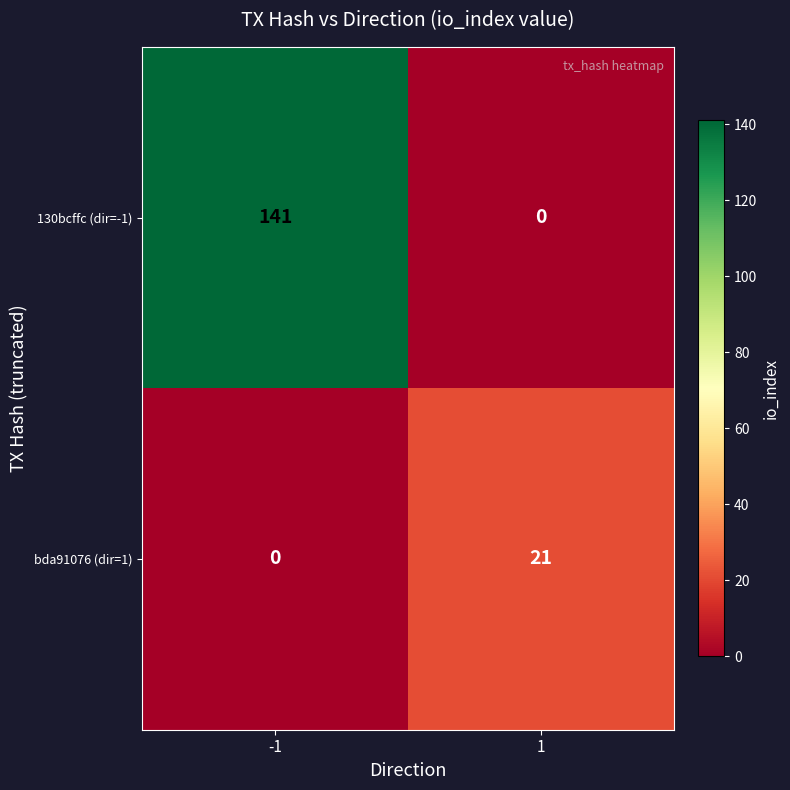

What is the greatest value displayed?

141